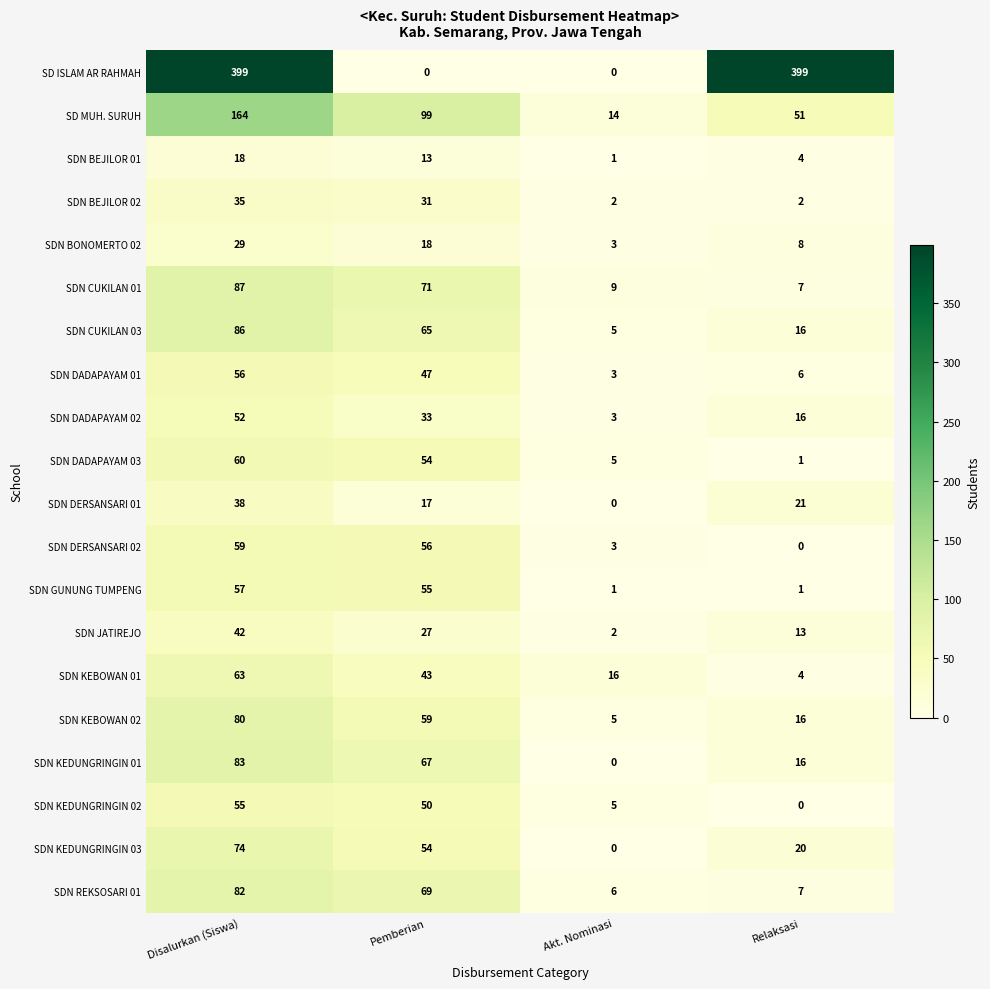

What is the difference between the second highest and second lowest values in the SDN KEBOWAN 02 series?

43